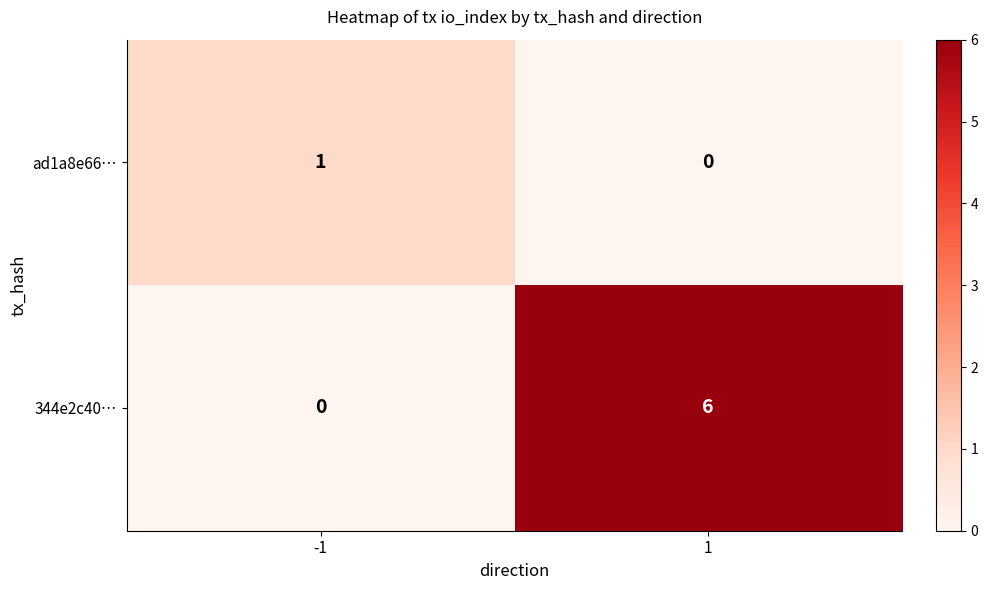

Which series has the largest range (max minus min)?

344e2c40…